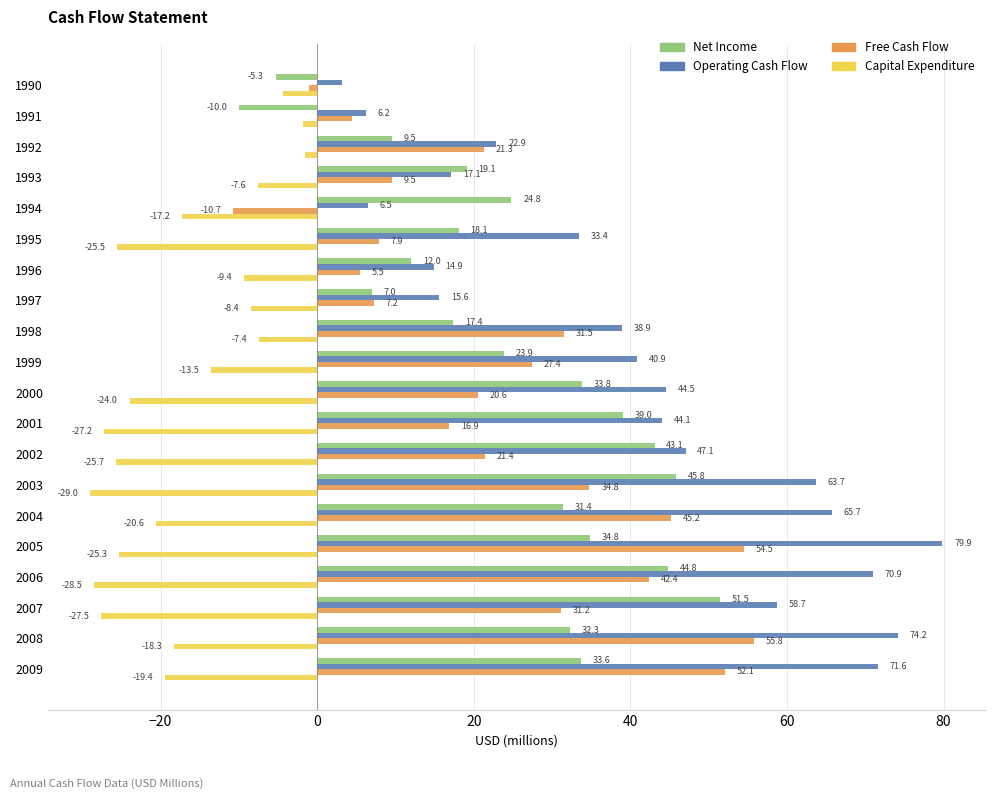

Count the number of data series in this chart.

4